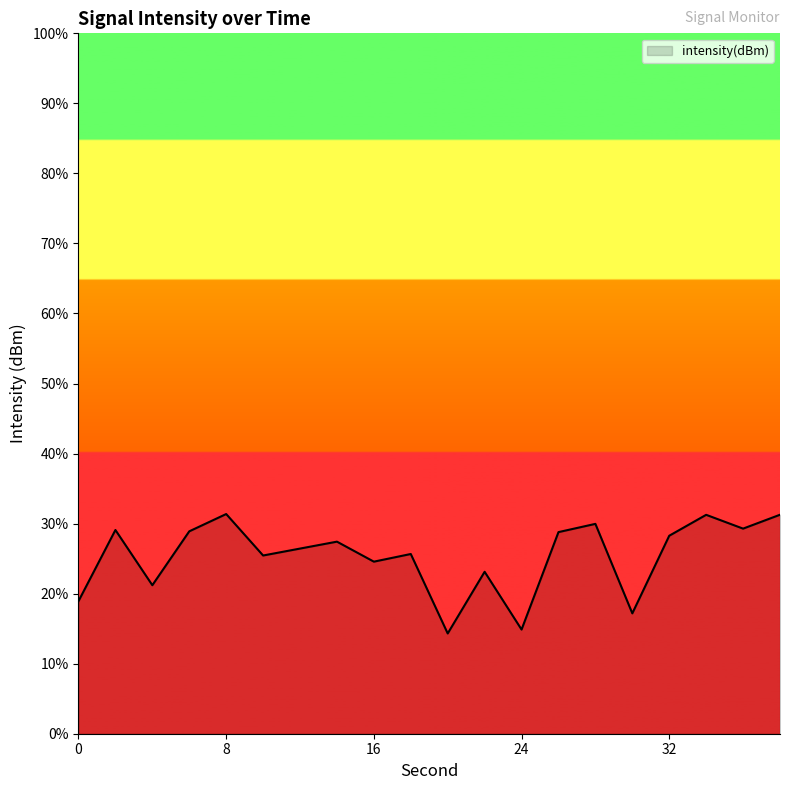

Where does the data first go above -94?

32